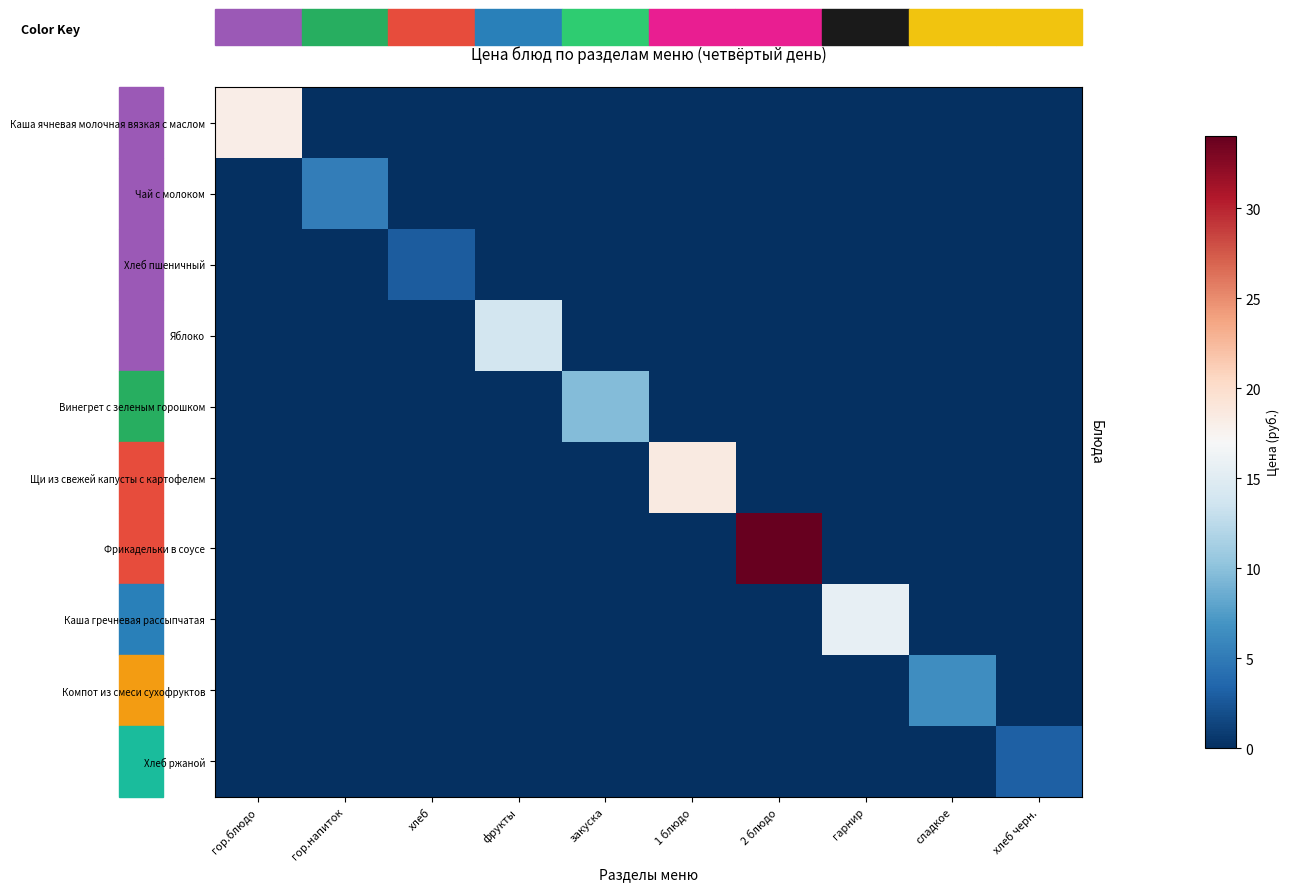

What is the total value across all series at 1 блюдо?

18.6